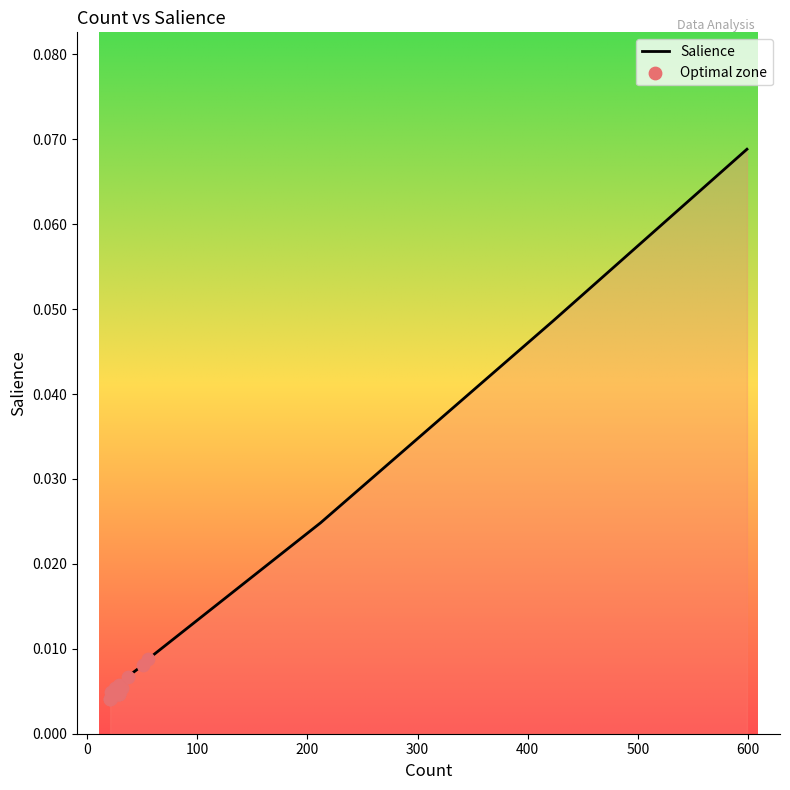

Between 3 and 7, which is larger?

3